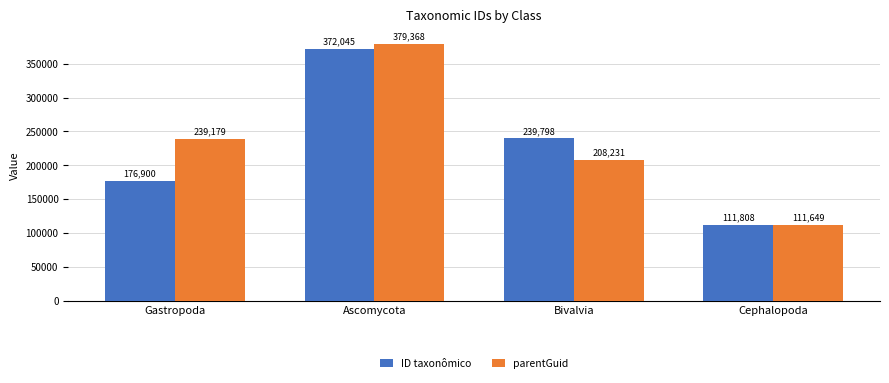

Which series changed the most between Gastropoda and Bivalvia?

ID taxonômico